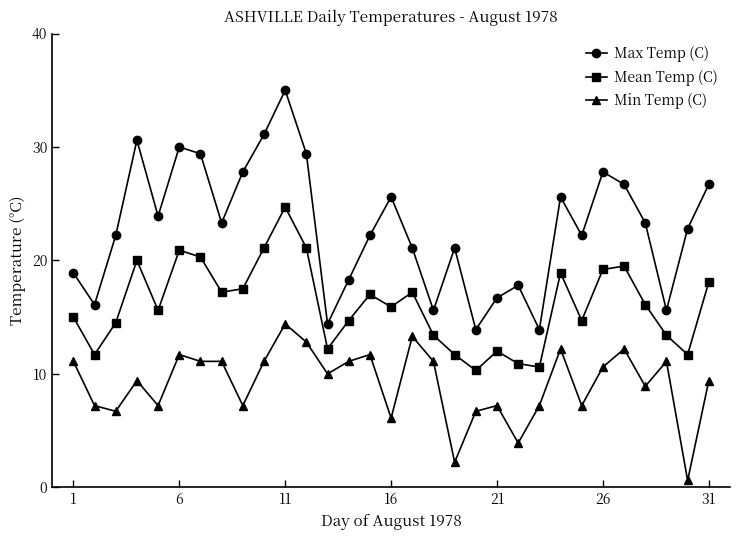

True or false: Min Temp (C) and Mean Temp (C) intersect in this chart.

False